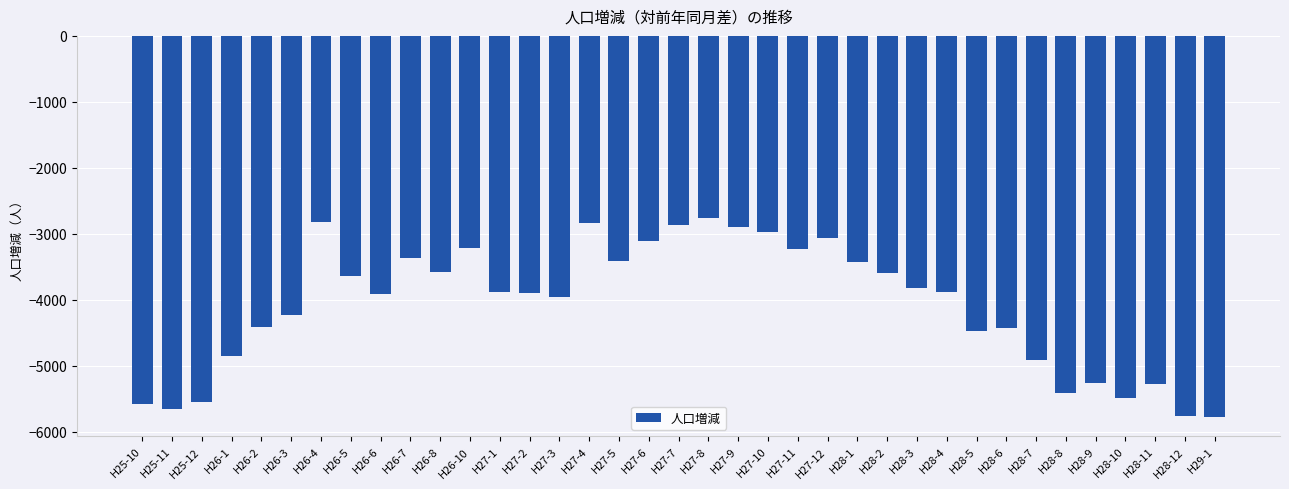

What is the label of the 10th bar from the right?

H28-4